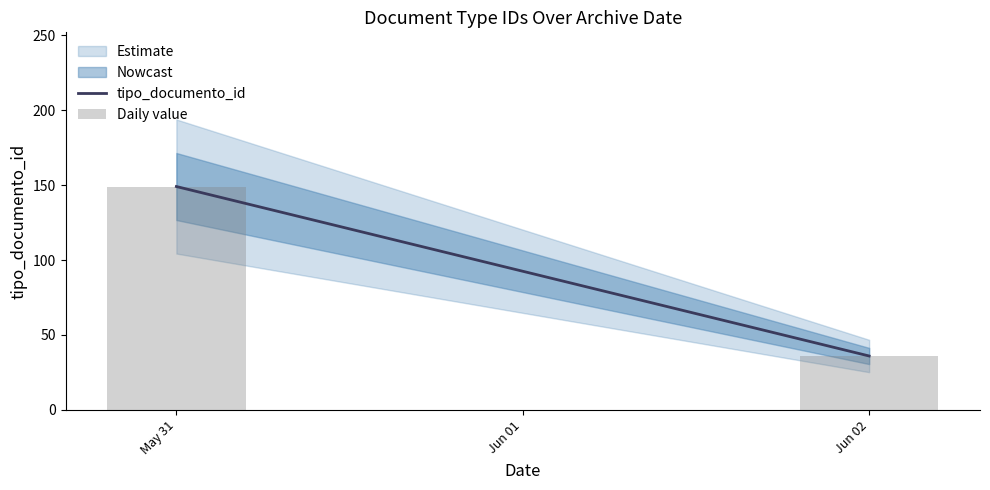

Reading left to right, extract all data points from this chart.

May 31=149	Jun 02=36